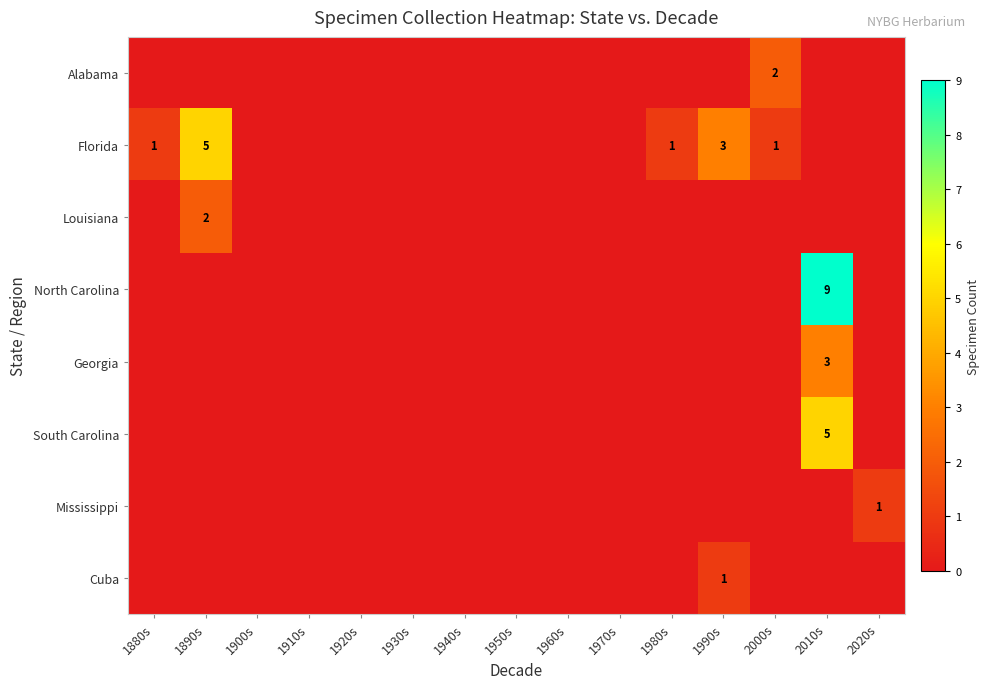

Which category has the highest value in the Louisiana series?

1890s